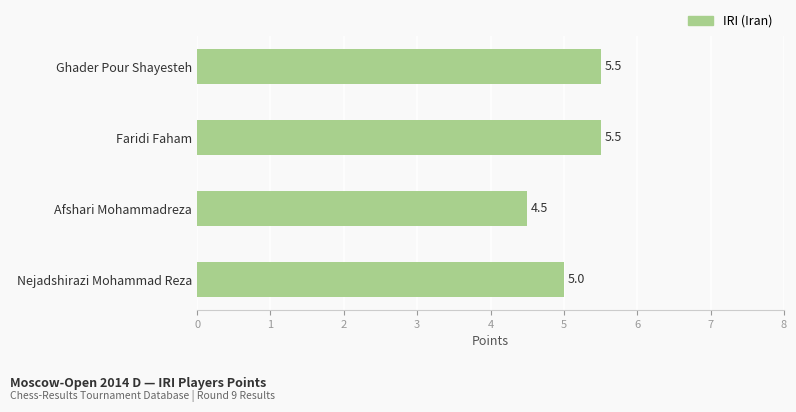

What is the smallest value displayed?

4.5